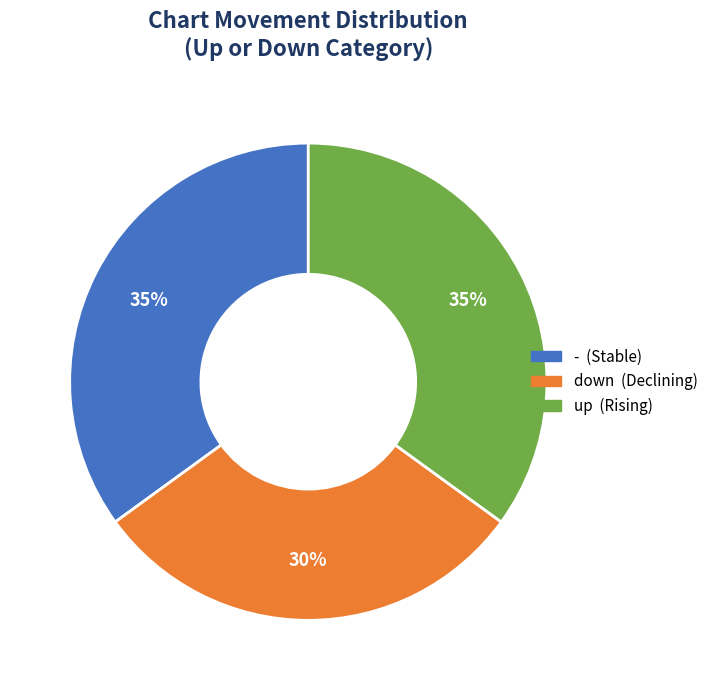

Count the number of slices in the pie.

3